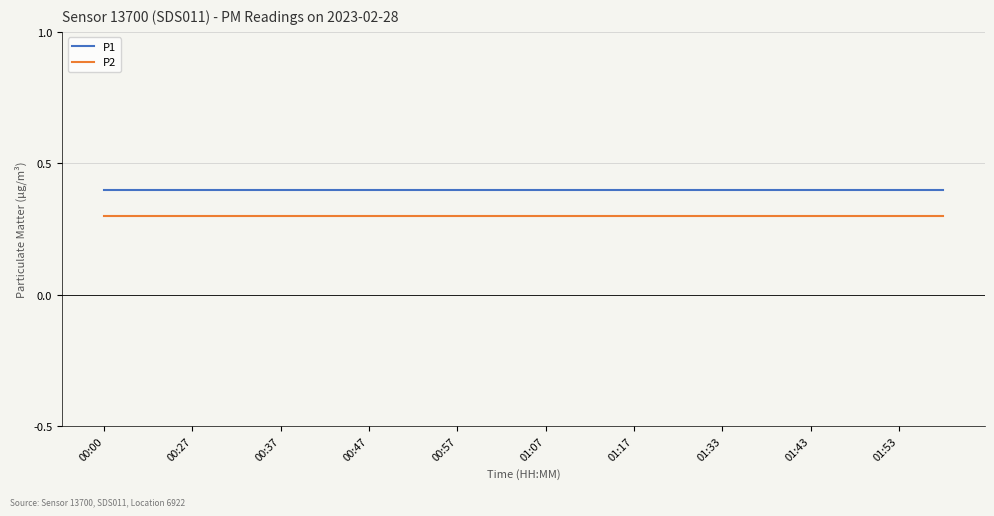

Does the chart have visible grid lines?

Yes